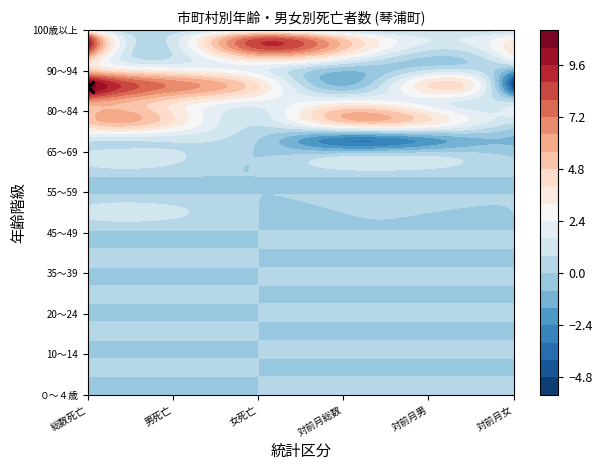

Which series has the largest range (max minus min)?

85～89